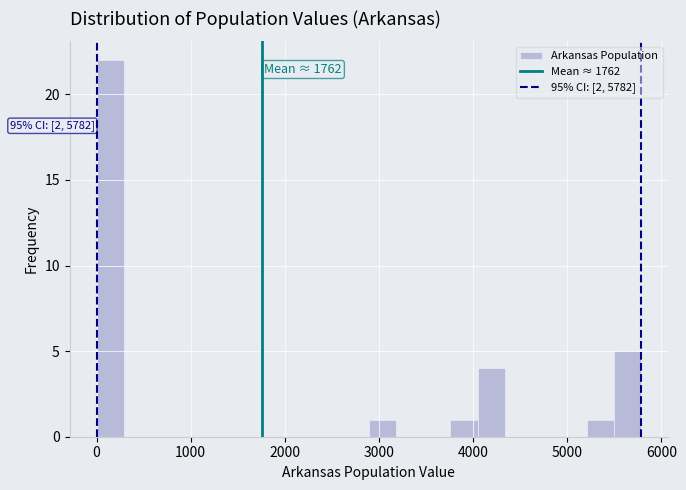

Read against the x-axis, roughly where is the centre of the tallest bar?

100